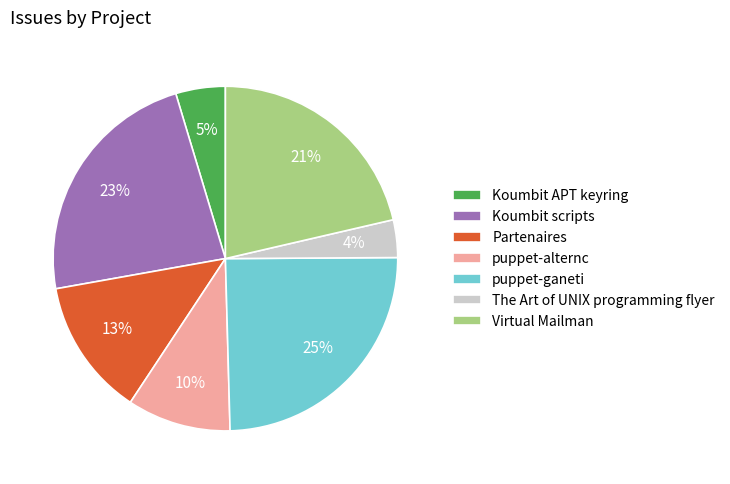

Count the number of slices in the pie.

7